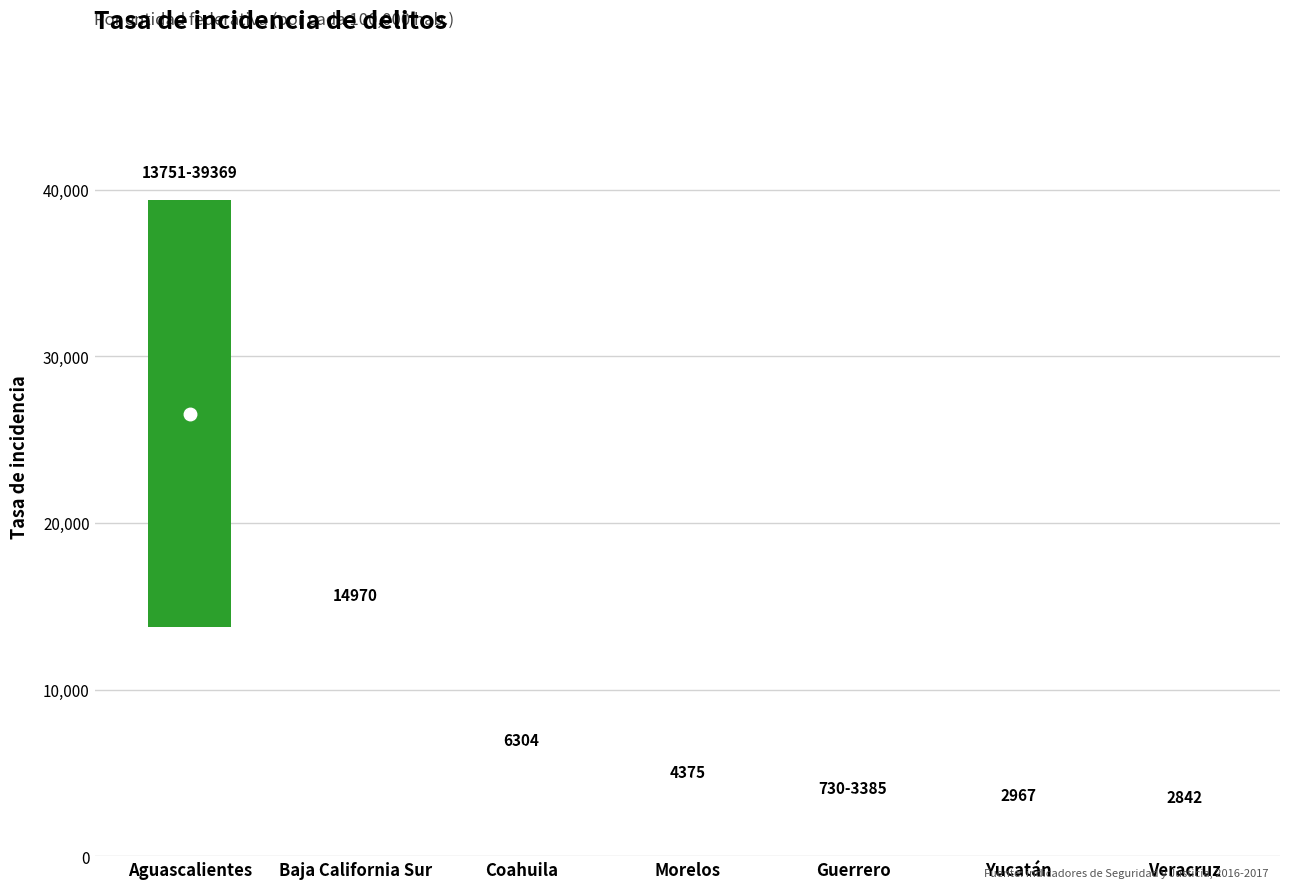

True or false: 2017 has a value of 730.8 at Guerrero.

True